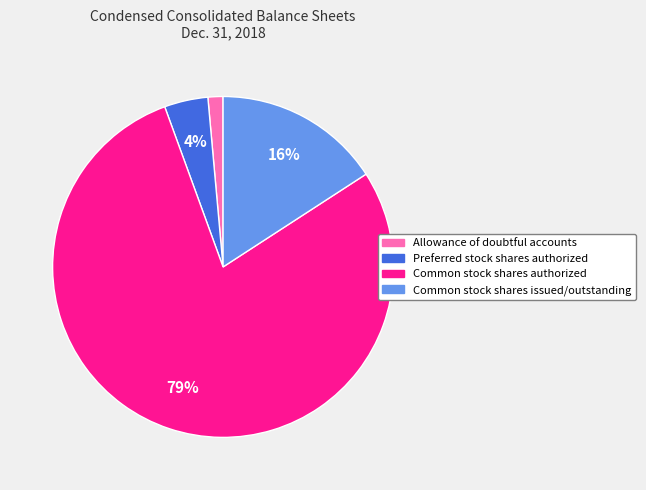

Rank the categories by value from lowest to highest.

Allowance of doubtful accounts, Preferred stock shares authorized, Common stock shares issued/outstanding, Common stock shares authorized